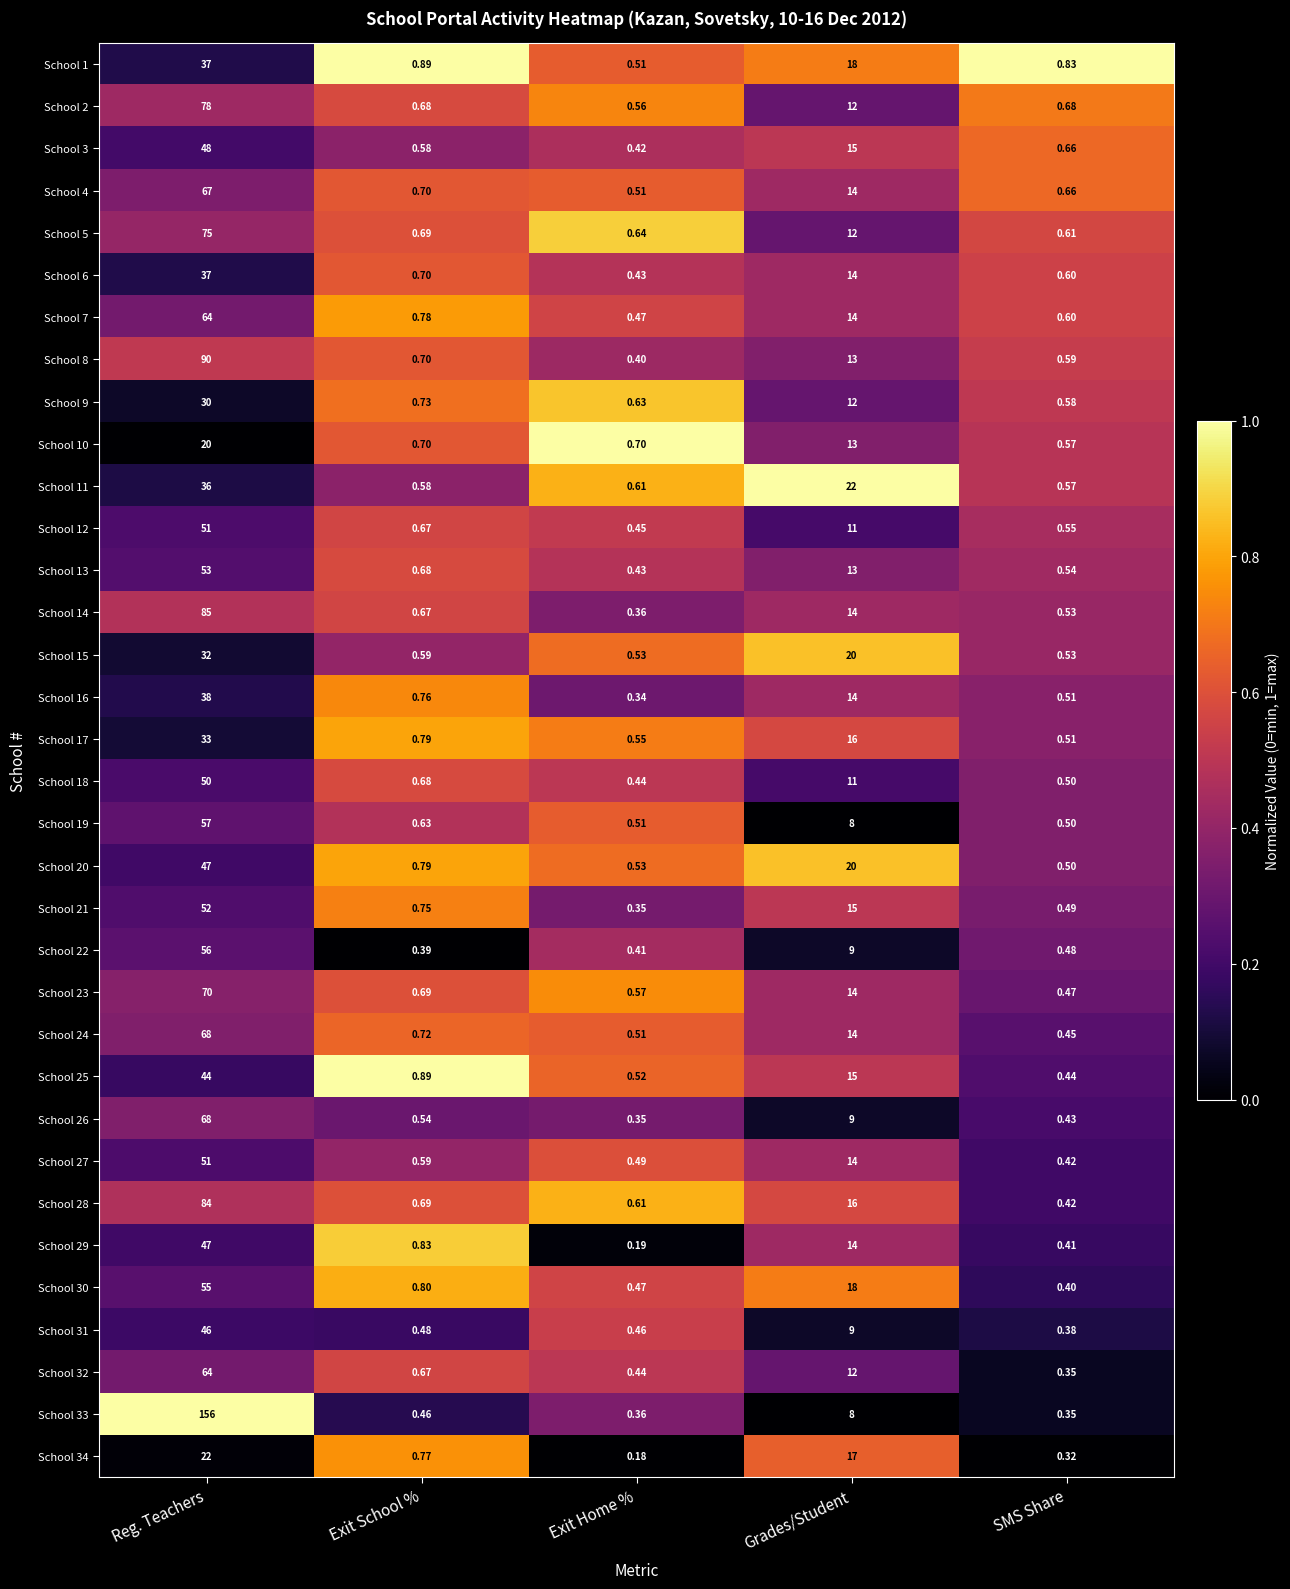

List the labels in order of School 12 value, largest first.

Reg. Teachers, Grades/Student, Exit School %, SMS Share, Exit Home %